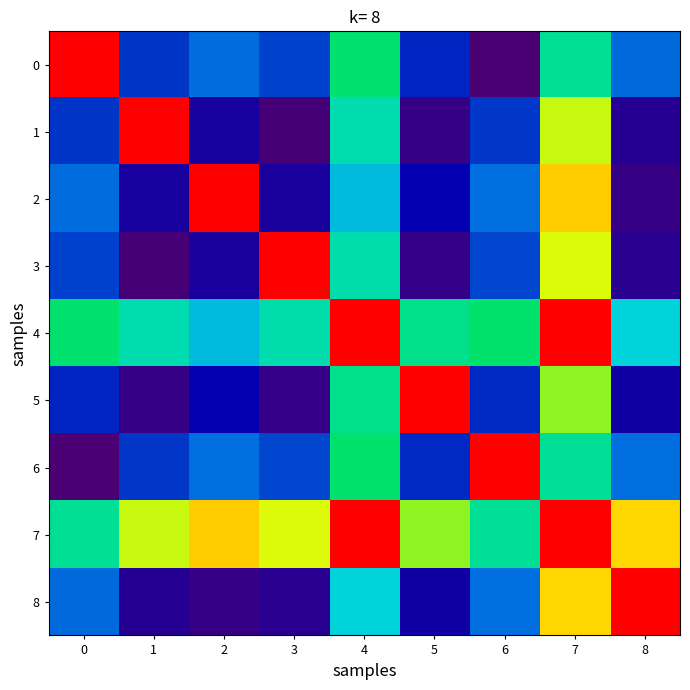

Reading left to right, what are all the values shown in this chart?

0: 0=1.0	1=0.2	2=0.3	3=0.2	4=0.5	5=0.2	6=0.0	7=0.5	8=0.3
1: 0=0.2	1=1.0	2=0.1	3=0.0	4=0.5	5=0.0	6=0.2	7=0.7	8=0.1
2: 0=0.3	1=0.1	2=1.0	3=0.1	4=0.4	5=0.1	6=0.3	7=0.8	8=0.0
3: 0=0.2	1=0.0	2=0.1	3=1.0	4=0.5	5=0.0	6=0.2	7=0.7	8=0.1
4: 0=0.5	1=0.5	2=0.4	3=0.5	4=1.0	5=0.5	6=0.5	7=1.0	8=0.4
5: 0=0.2	1=0.0	2=0.1	3=0.0	4=0.5	5=1.0	6=0.2	7=0.7	8=0.1
6: 0=0.0	1=0.2	2=0.3	3=0.2	4=0.5	5=0.2	6=1.0	7=0.5	8=0.3
7: 0=0.5	1=0.7	2=0.8	3=0.7	4=1.0	5=0.7	6=0.5	7=1.0	8=0.8
8: 0=0.3	1=0.1	2=0.0	3=0.1	4=0.4	5=0.1	6=0.3	7=0.8	8=1.0